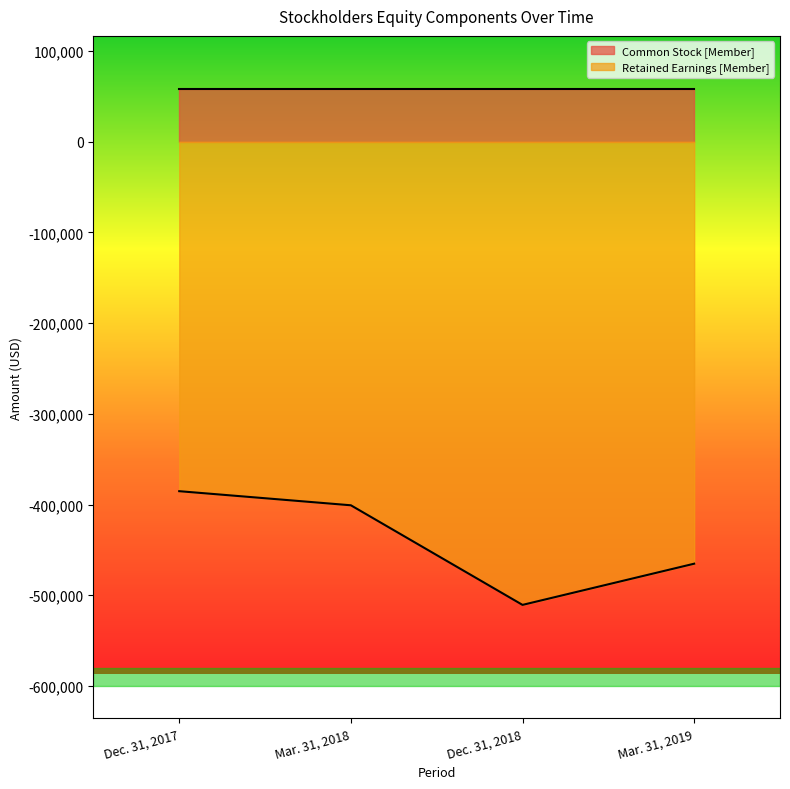

How many lines are shown in the chart?

2